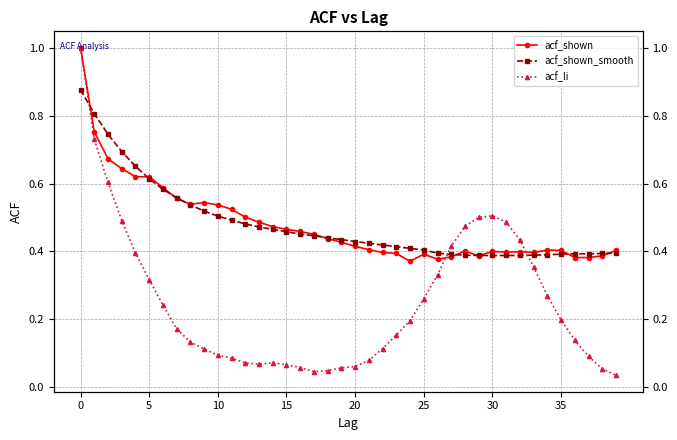

Reading right to left, extract all data points from this chart.

acf_shown: 0.4	0.4	0.4	0.4	0.4	0.4	0.4	0.4	0.4	0.4	0.4	0.4	0.4	0.4	0.4	0.4	0.4	0.4	0.4	0.4	0.4	0.4	0.5	0.5	0.5	0.5	0.5	0.5	0.5	0.5	0.5	0.5	0.6	0.6	0.6	0.6	0.6	0.7	0.8	1.0
acf_shown_smooth: 0.4	0.4	0.4	0.4	0.4	0.4	0.4	0.4	0.4	0.4	0.4	0.4	0.4	0.4	0.4	0.4	0.4	0.4	0.4	0.4	0.4	0.4	0.4	0.5	0.5	0.5	0.5	0.5	0.5	0.5	0.5	0.5	0.6	0.6	0.6	0.7	0.7	0.7	0.8	0.9
acf_li: 0.0	0.1	0.1	0.1	0.2	0.3	0.4	0.4	0.5	0.5	0.5	0.5	0.4	0.3	0.3	0.2	0.2	0.1	0.1	0.1	0.1	0.0	0.0	0.1	0.1	0.1	0.1	0.1	0.1	0.1	0.1	0.1	0.2	0.2	0.3	0.4	0.5	0.6	0.7	1.0